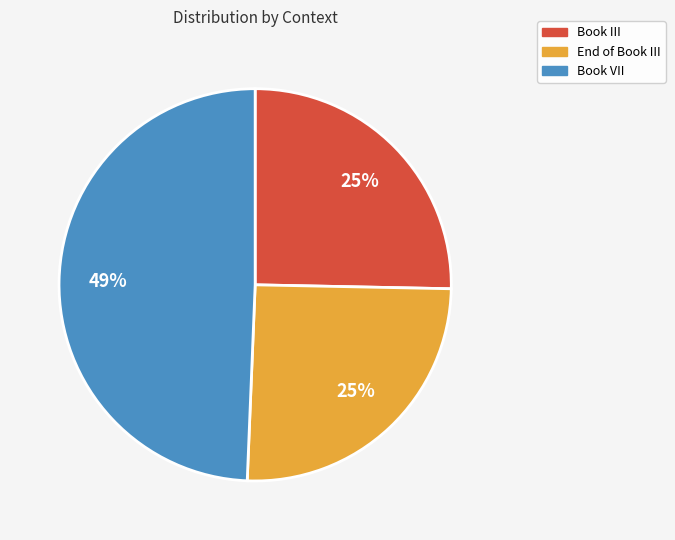

Which slice is the largest?

Book VII